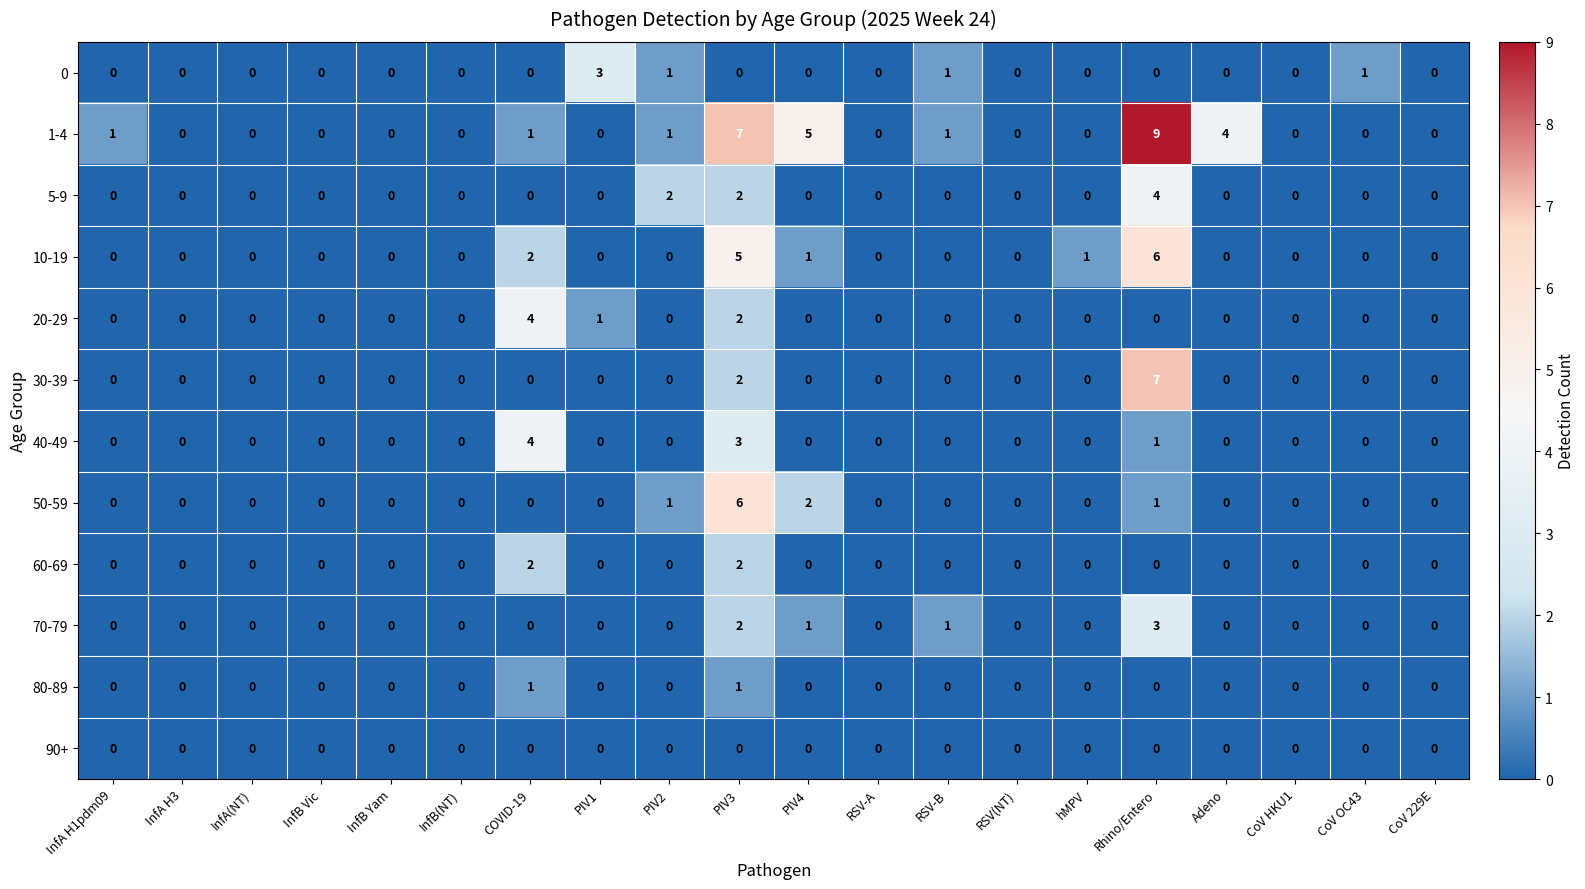

What is the difference between the maximum and minimum values in the 0 series?

3